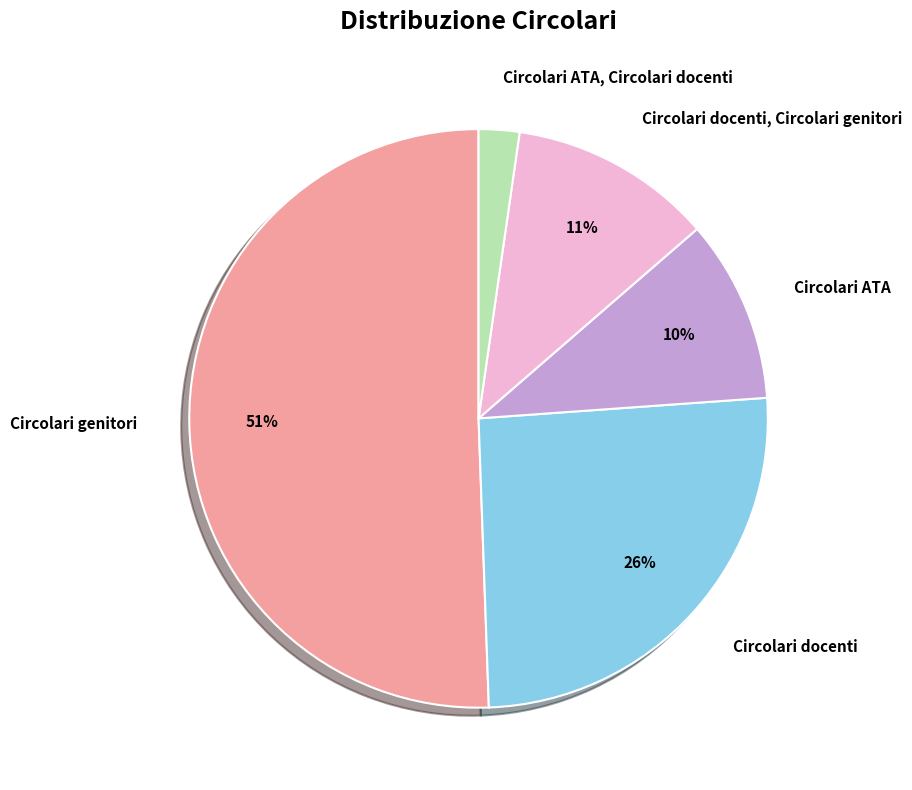

Between Circolari docenti and Circolari ATA, which is larger?

Circolari docenti